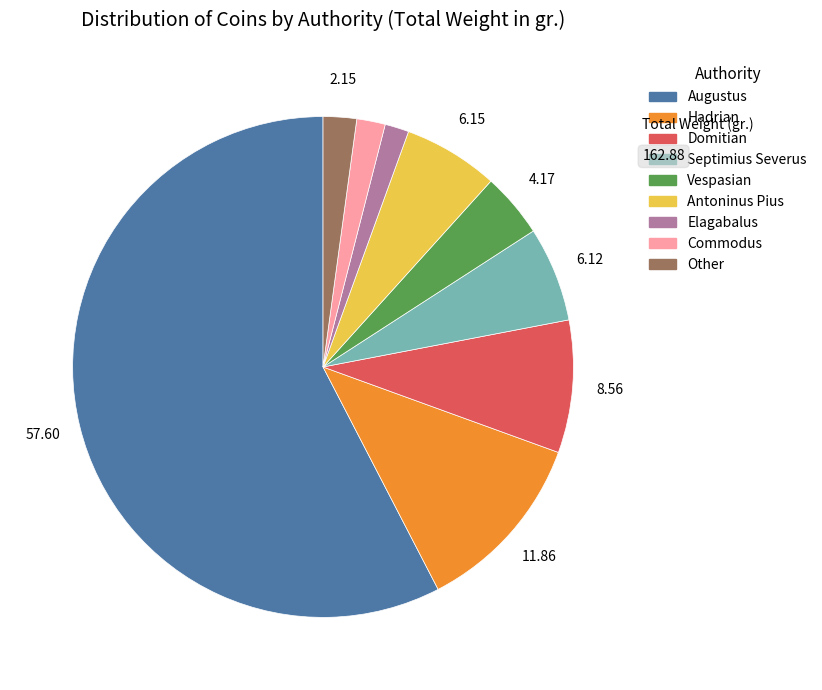

Is the sum of Other and Elagabalus greater than half?

No